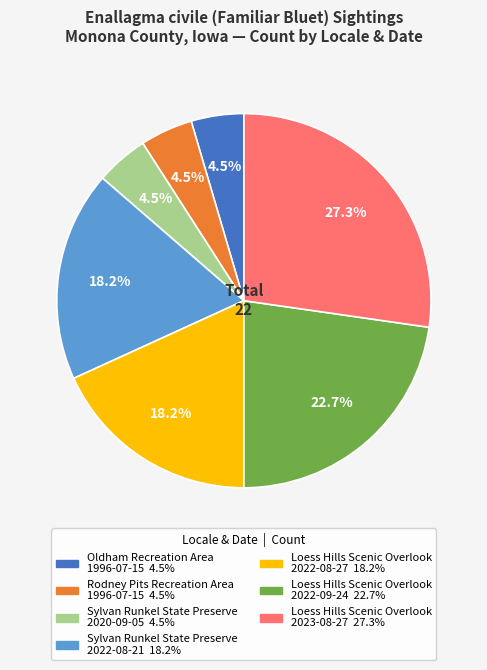

Approximately how many times larger is the value at Sylvan Runkel State Preserve 2020-09-05 compared to Oldham Recreation Area 1996-07-15?

1.0